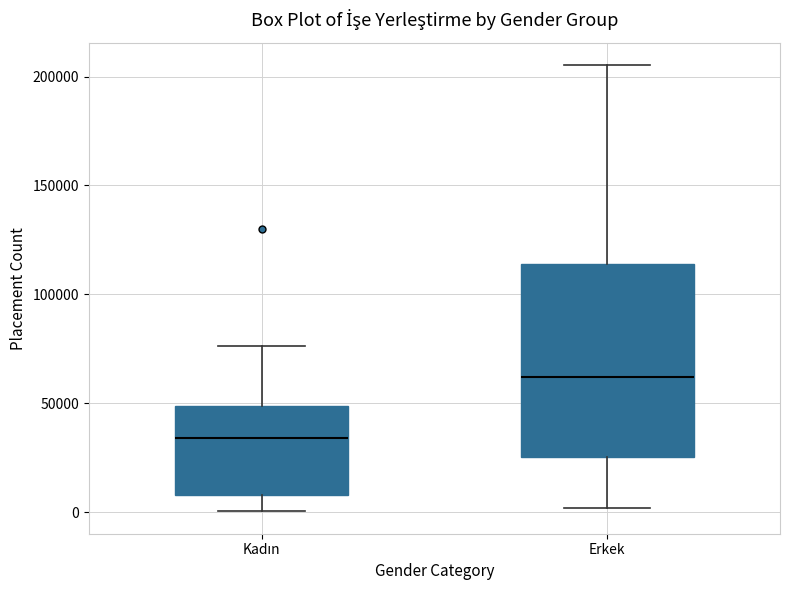

Where does the upper whisker of the box for Erkek end on the y-axis? The values are not printed on the chart, so give them approximately, as read against the axis.

205000